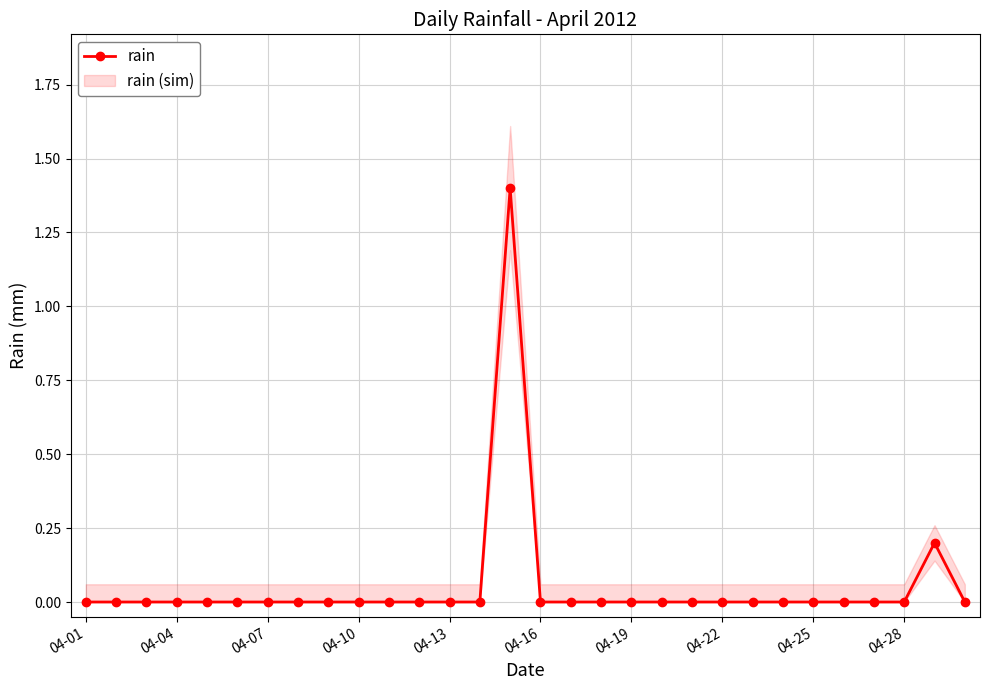

The rain series shows -0.5 at 04-19. True or false?

False